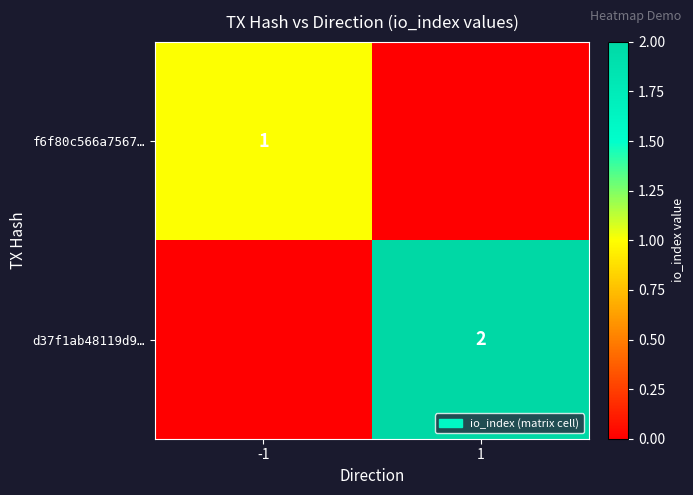

The f6f80c566a7567… series shows 1 at -1. True or false?

True